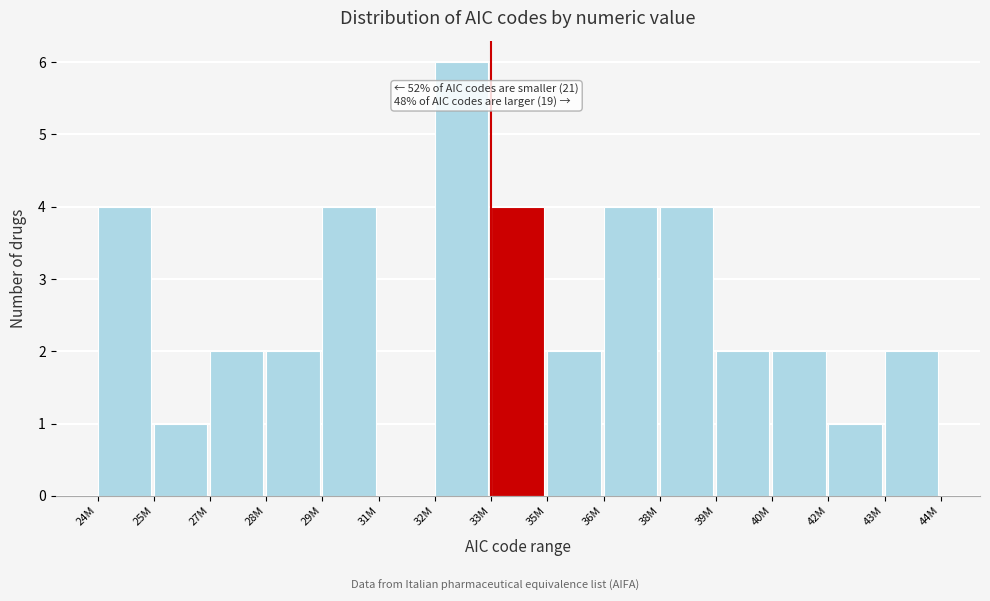

Reading left to right, what are all the values shown in this chart?

24M=4	25M=1	27M=2	28M=2	29M=4	31M=0	32M=6	33M=4	35M=2	36M=4	38M=4	39M=2	40M=2	42M=1	43M=2